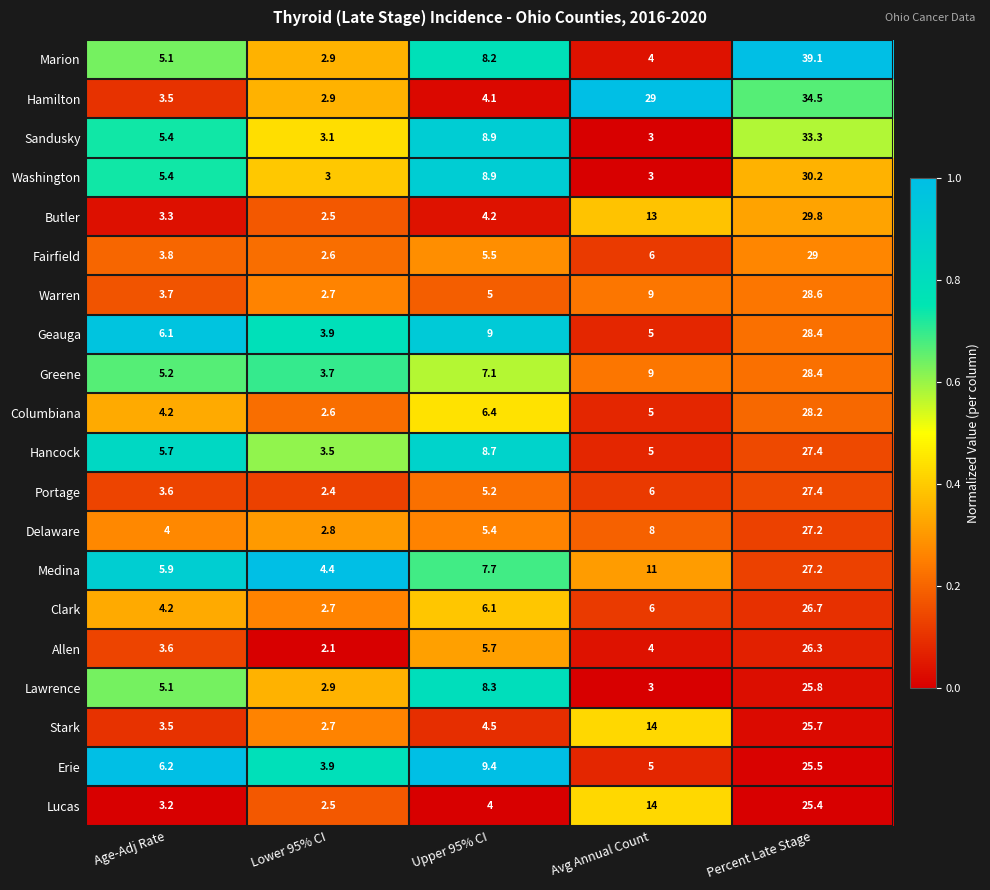

At which label does Portage reach its peak?

Percent Late Stage